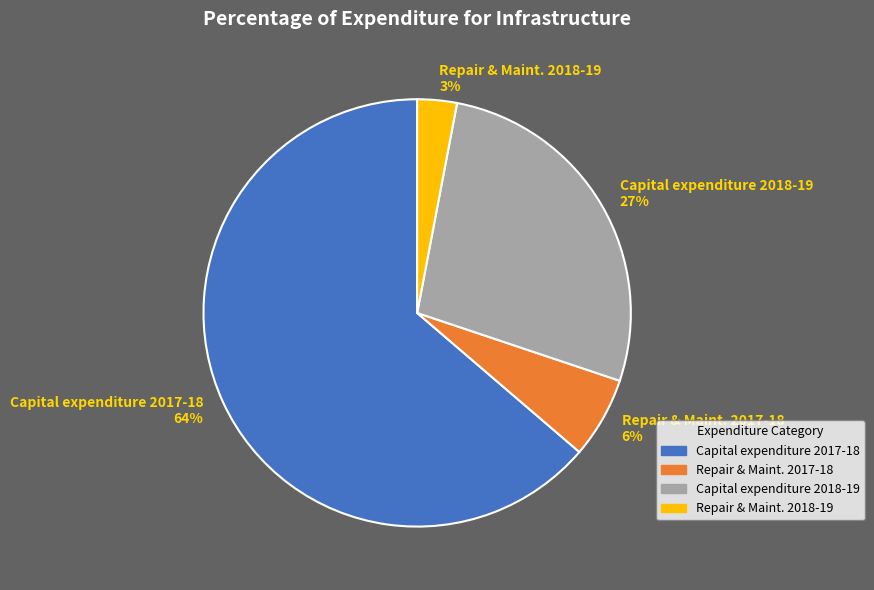

Which slice represents more than half of the pie?

Capital expenditure 2017-18